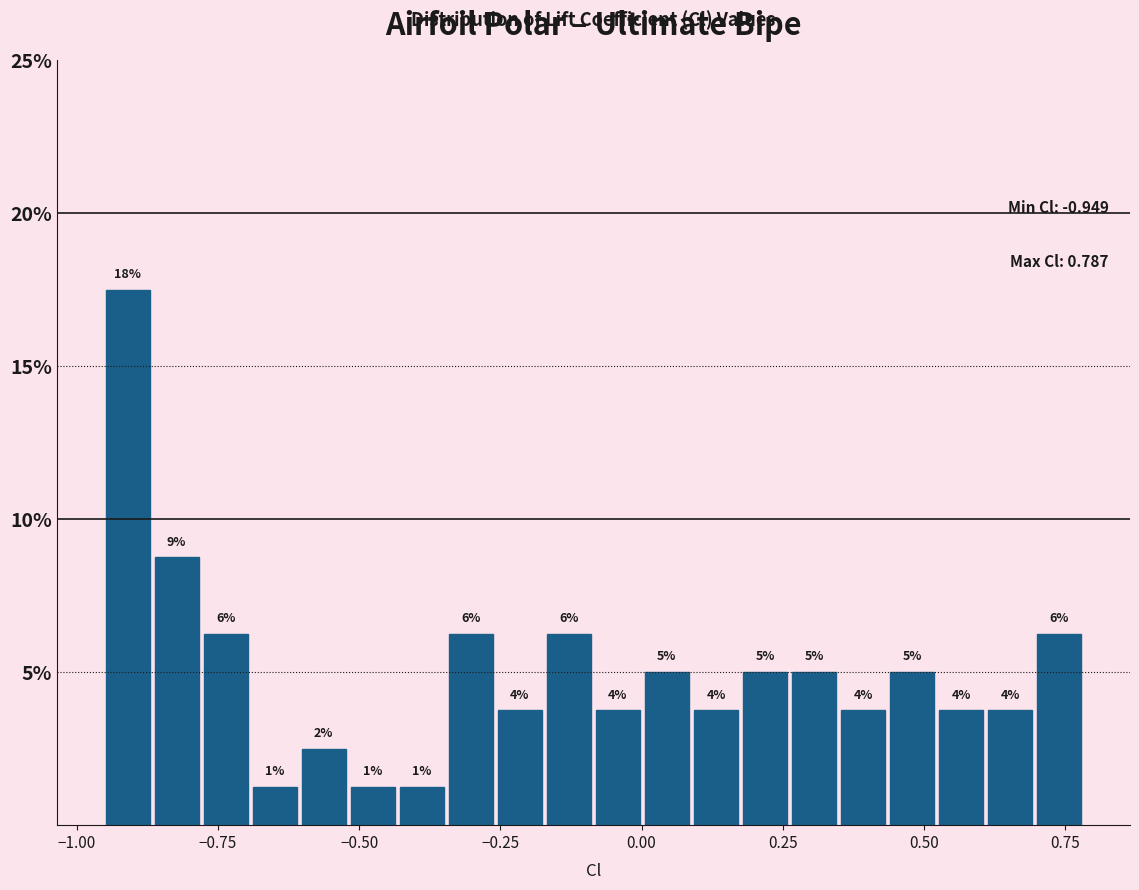

Around what value on the x-axis is the tallest bar? Give the approximate position of its centre, as read against the axis.

-0.90